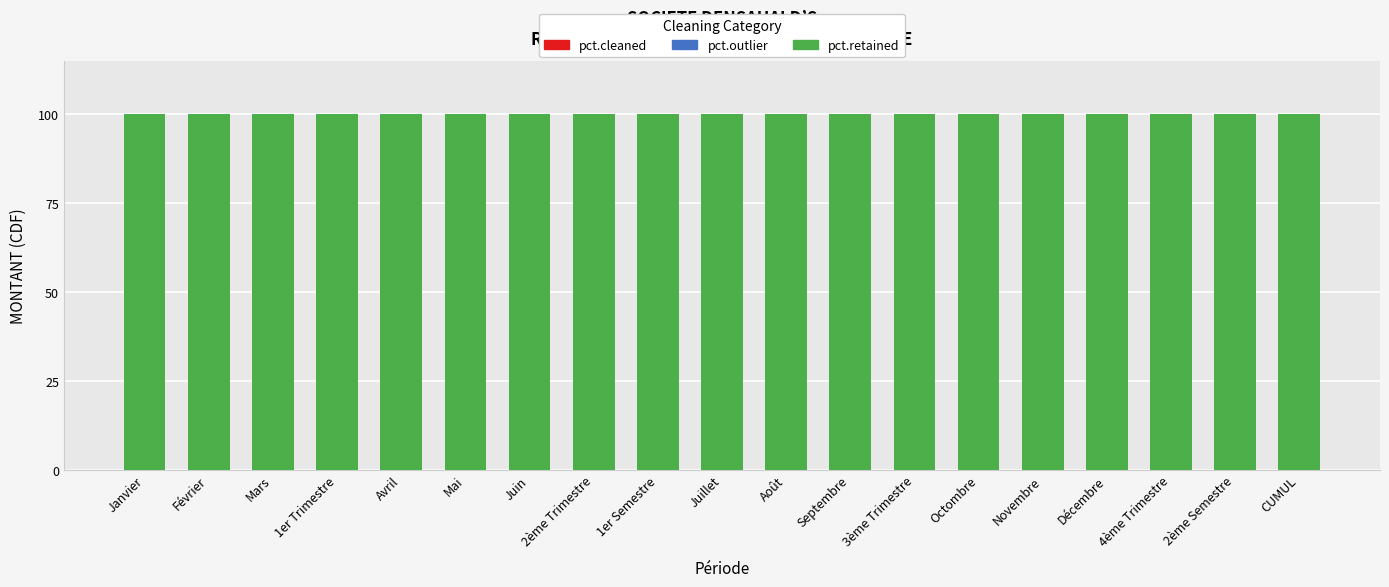

Which category has the highest value across all series?

Janvier